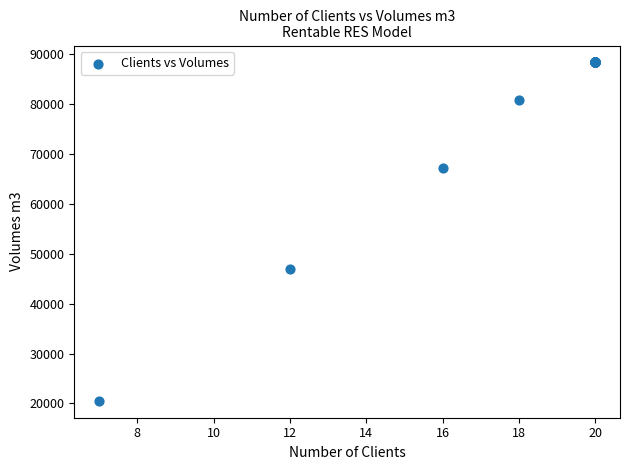

What Y value in the scatter plot is closest to 54437?

46883.5